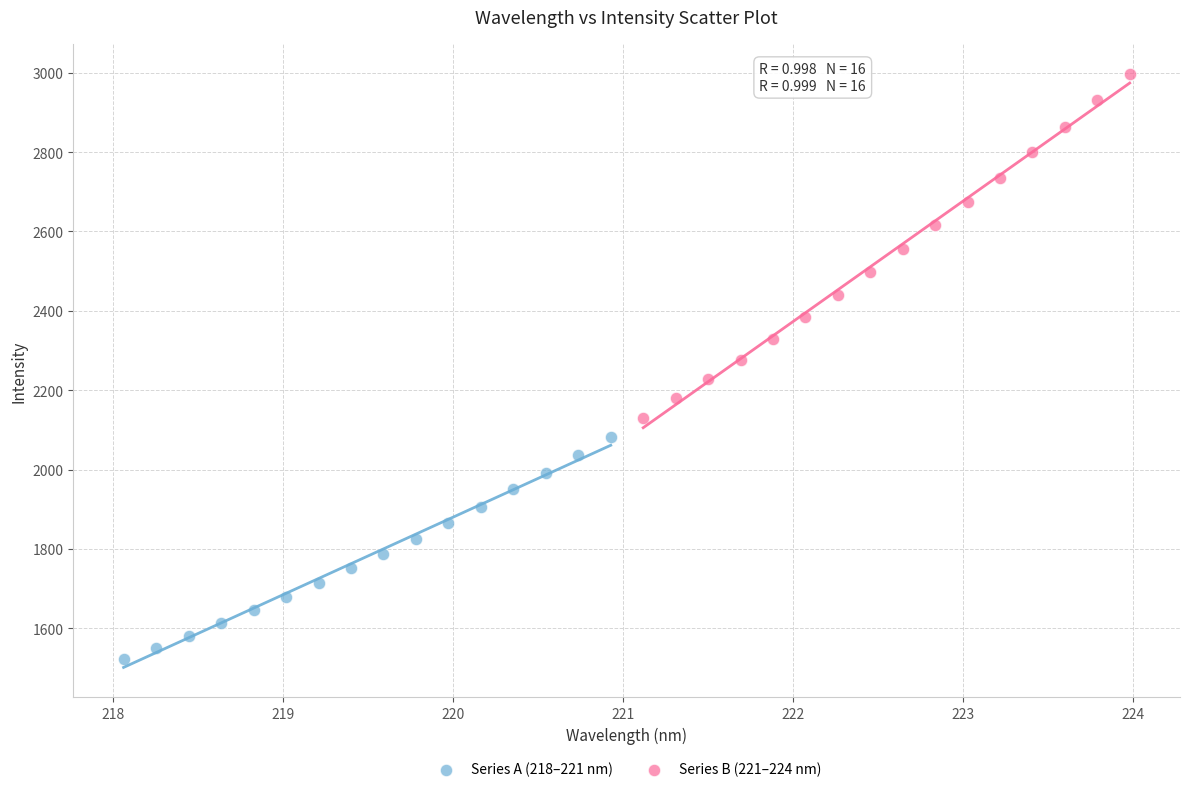

Which series reaches the maximum Y coordinate?

Series B (221–224 nm)